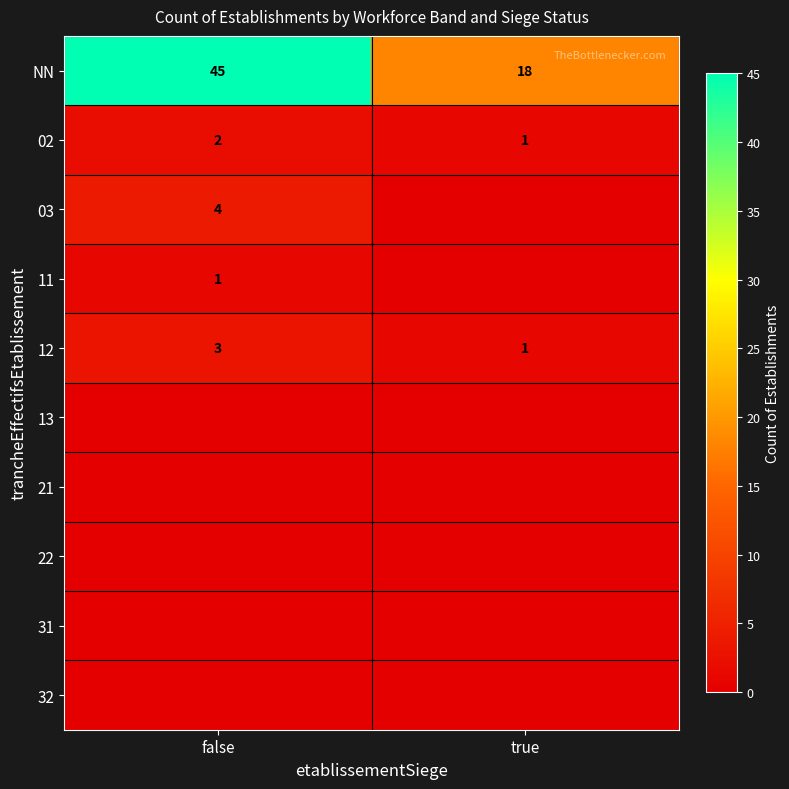

What is the difference between the highest and lowest values at true?

18